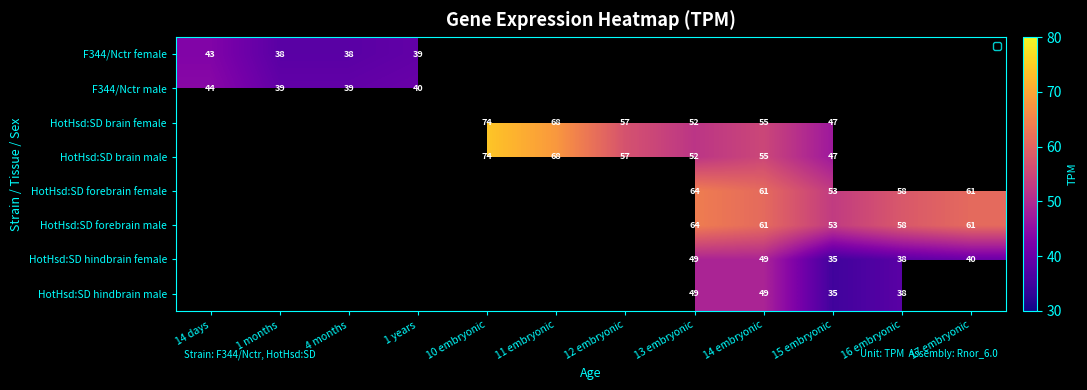

The value of HotHsd:SD brain female at 12 embryonic is 57. True or false?

True